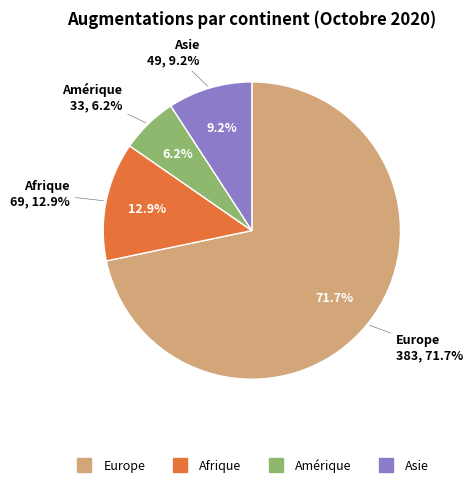

To the nearest percent, what portion does Asie represent?

9%